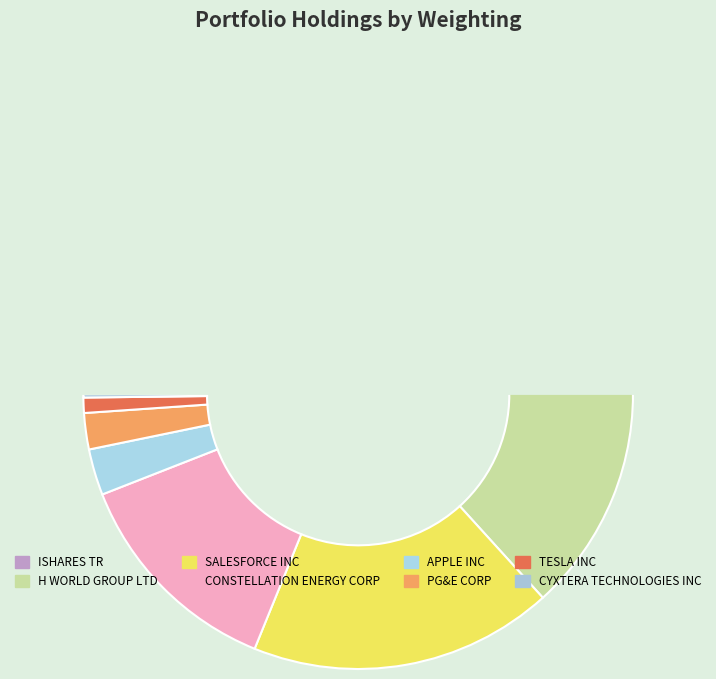

Which has a higher value, SALESFORCE INC or CONSTELLATION ENERGY CORP?

SALESFORCE INC